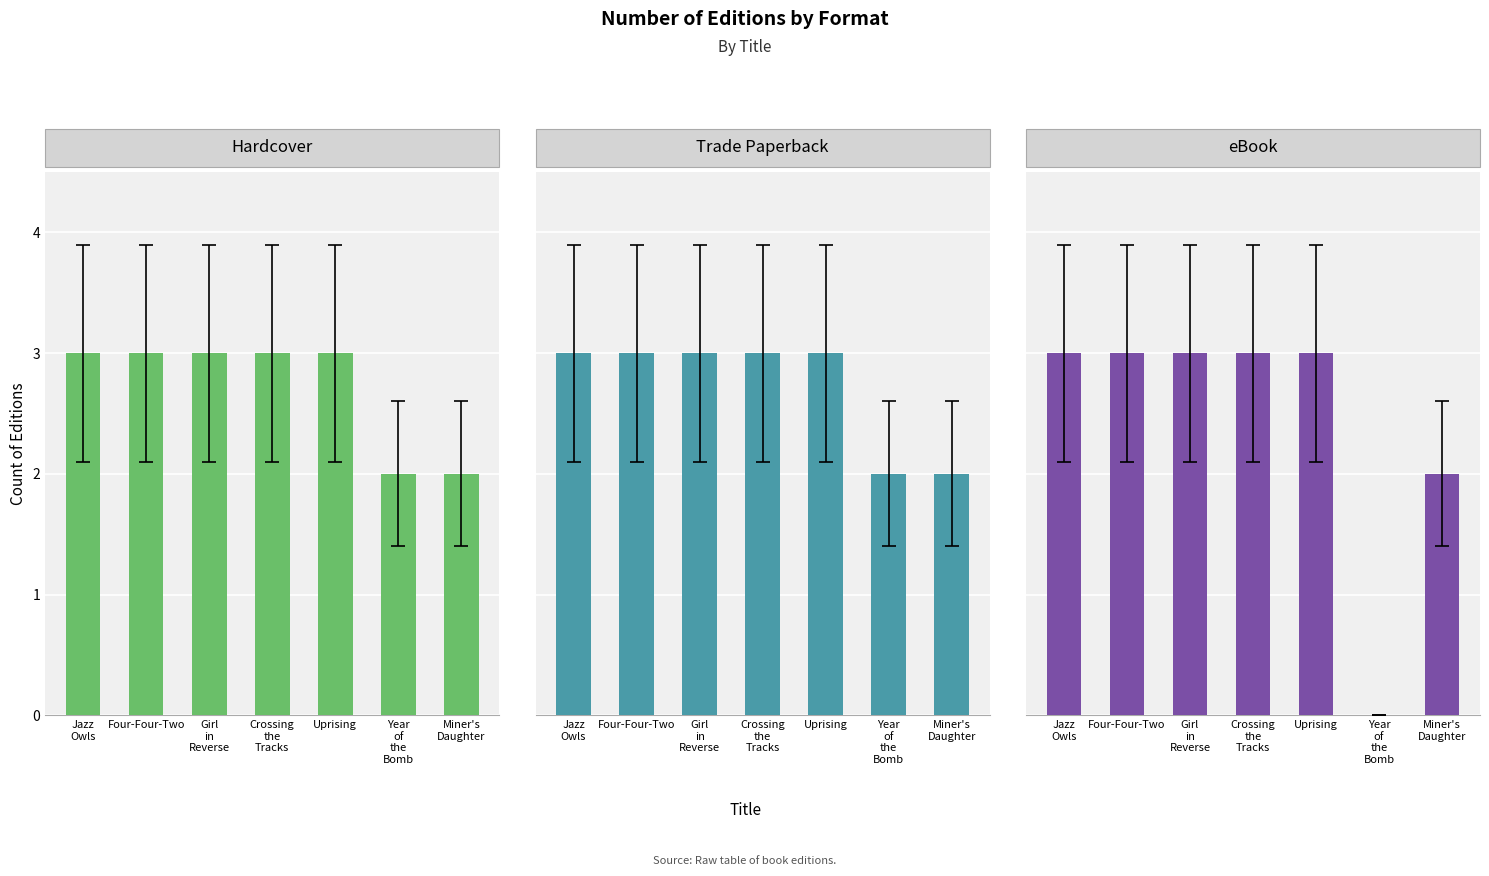

What is the sum of all eBook values?

17